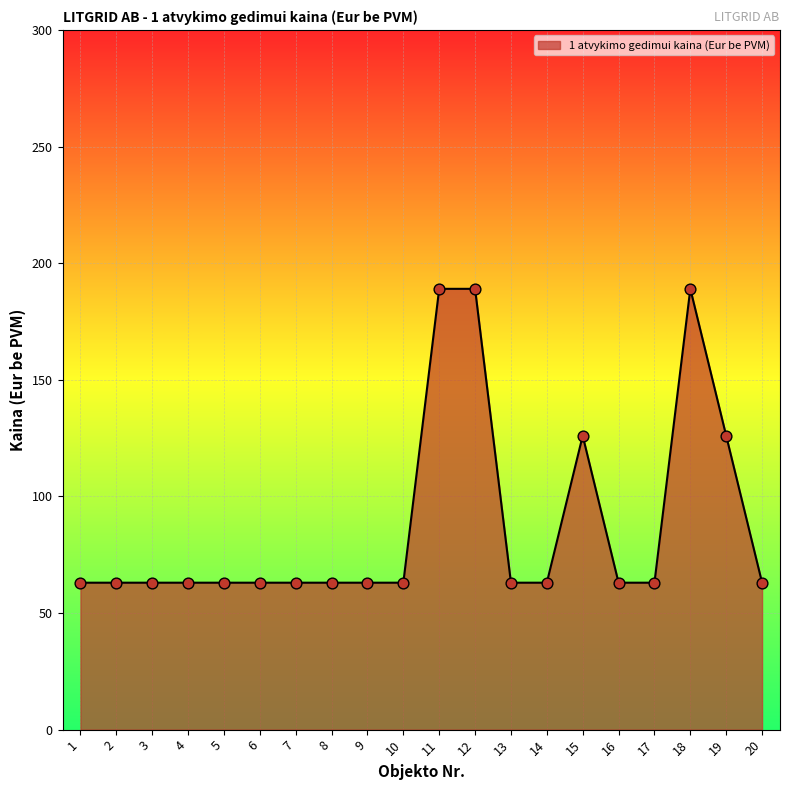

What is the ratio of the value at 9 to the value at 5?

1.0